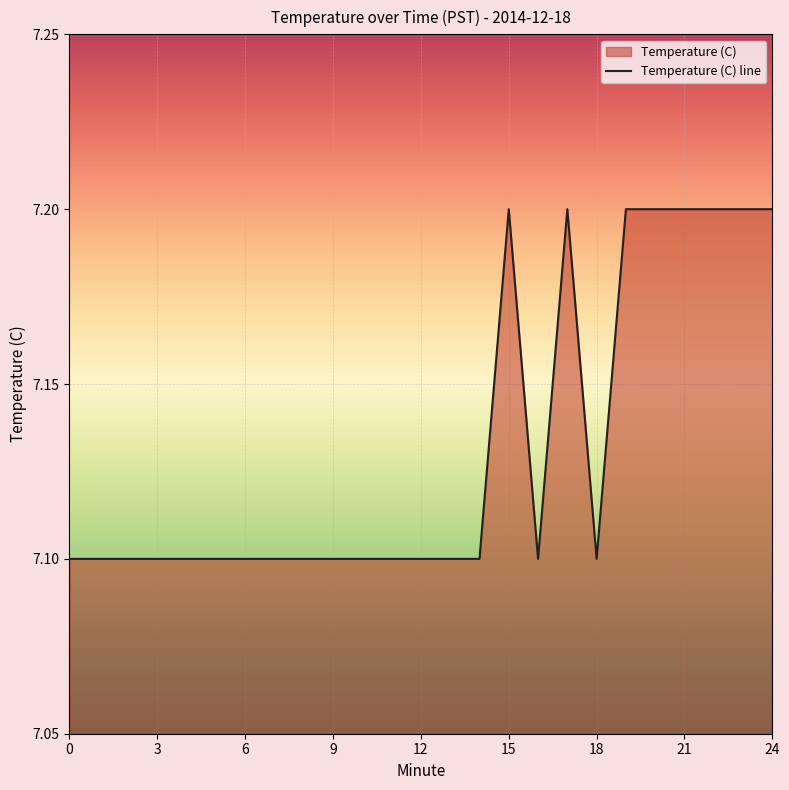

Rank the categories by value from lowest to highest.

0, 1, 2, 3, 4, 5, 6, 7, 8, 9, 10, 11, 12, 13, 14, 16, 18, 15, 17, 19, 20, 21, 22, 23, 24